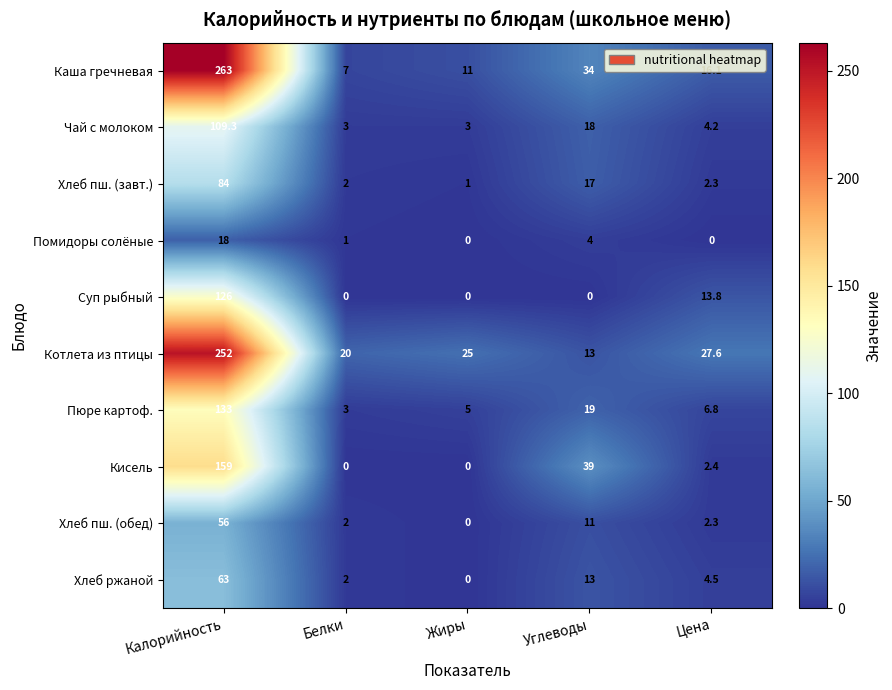

How many categories are shown in the chart?

5